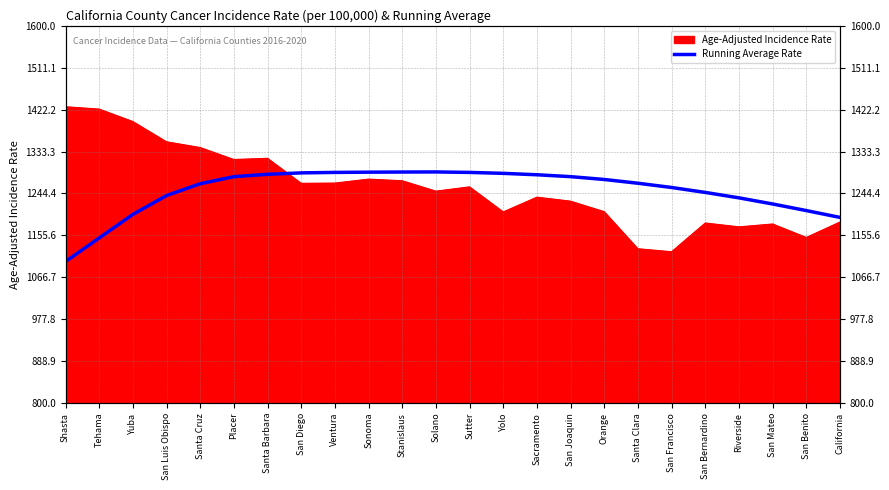

Between Riverside and Yolo, which is larger?

Yolo